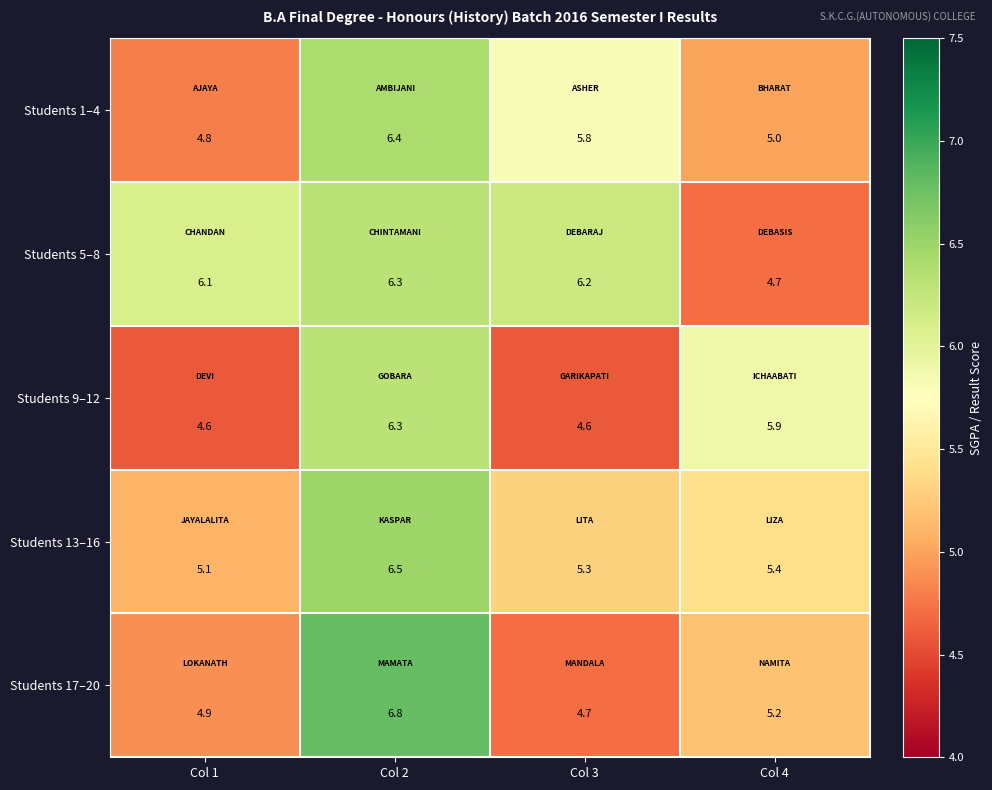

Which series has the widest spread of values?

Students 17–20